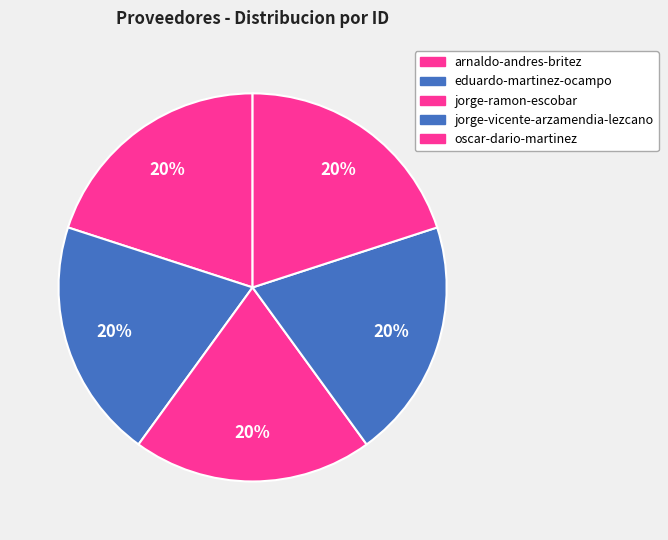

How many slices are in this pie chart?

5